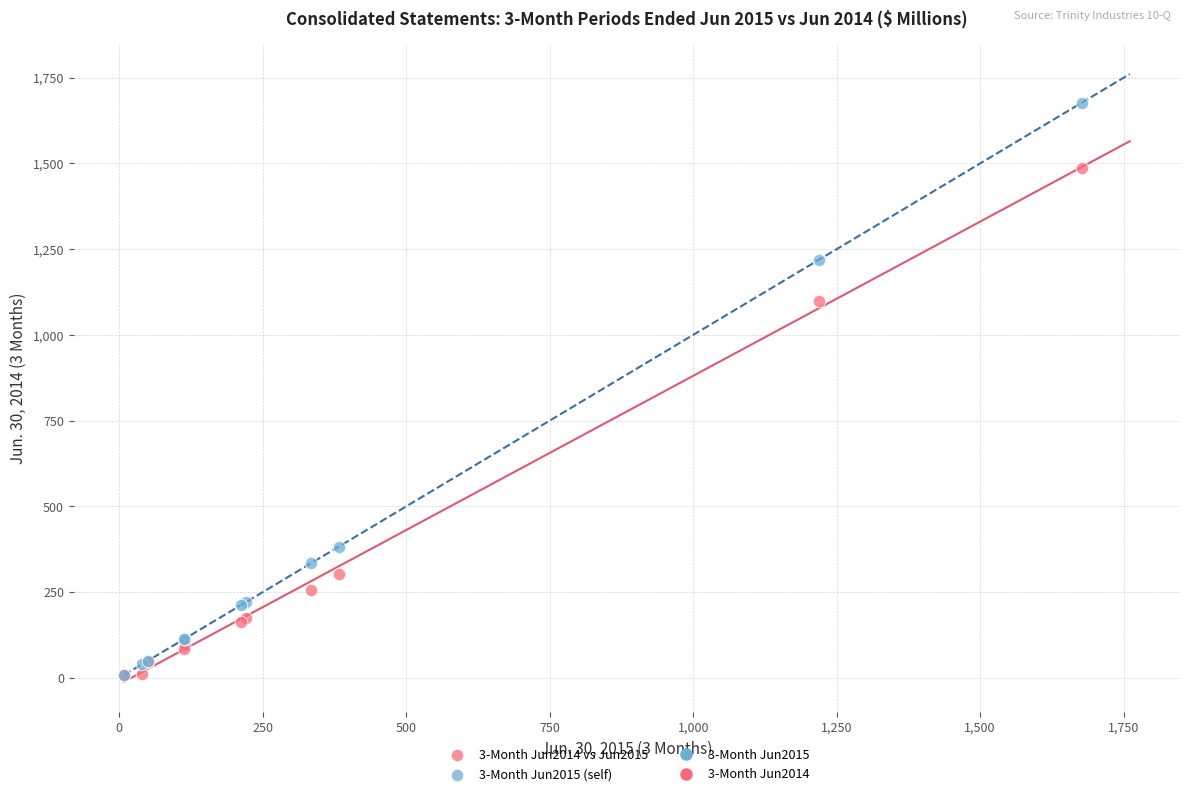

Across all series, what Y value is closest to 842?

1098.3